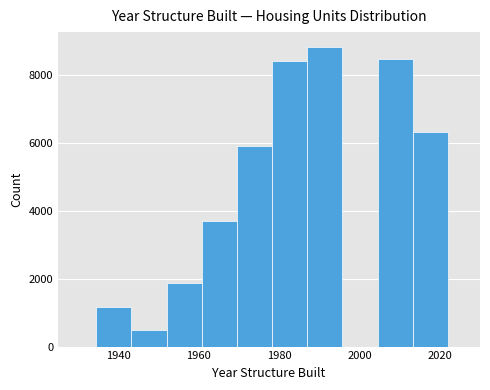

Reading left to right, list every bar in this chart as the range it spans on the x-axis followed by its height. Neither the bar edges nor the heights are printed on the chart, so give them approximately, as read against the axes.

1934 to 1944: 1200
1944 to 1952: 400
1952 to 1960: 1800
1960 to 1970: 3800
1970 to 1978: 6000
1978 to 1988: 8400
1988 to 1996: 8800
1996 to 2004: 0
2004 to 2014: 8400
2014 to 2022: 6400